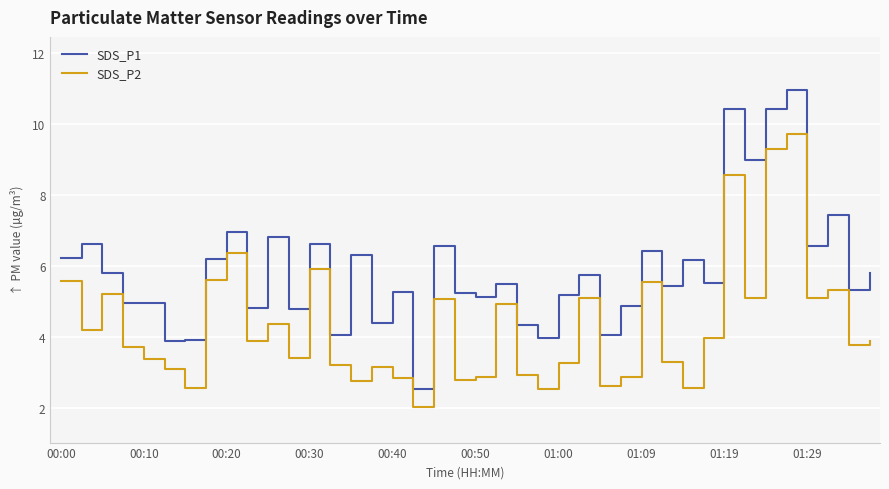

True or false: SDS_P2 and SDS_P1 intersect in this chart.

False